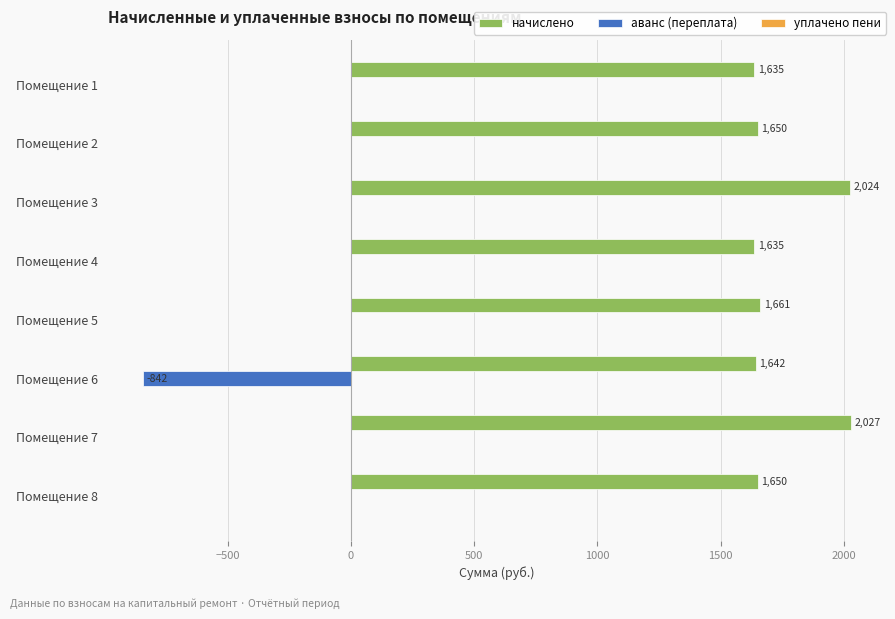

Which label corresponds to the largest value in the chart?

Помещение 7